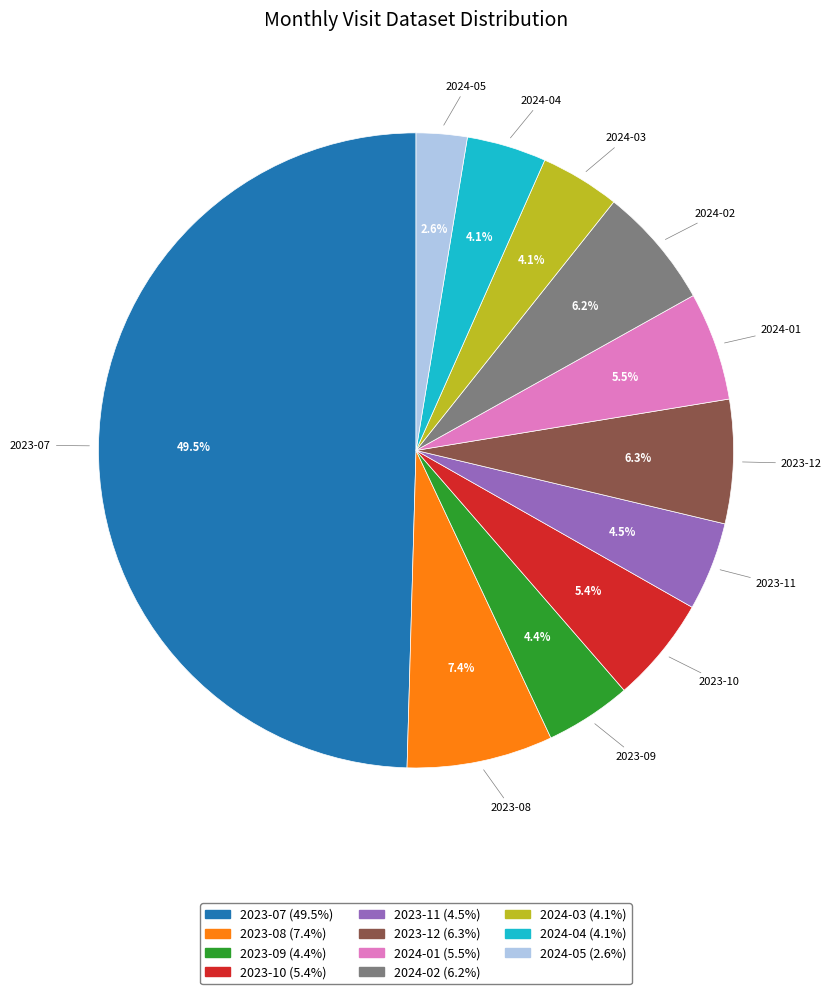

Which has a higher value, 2024-02 or 2024-05?

2024-02